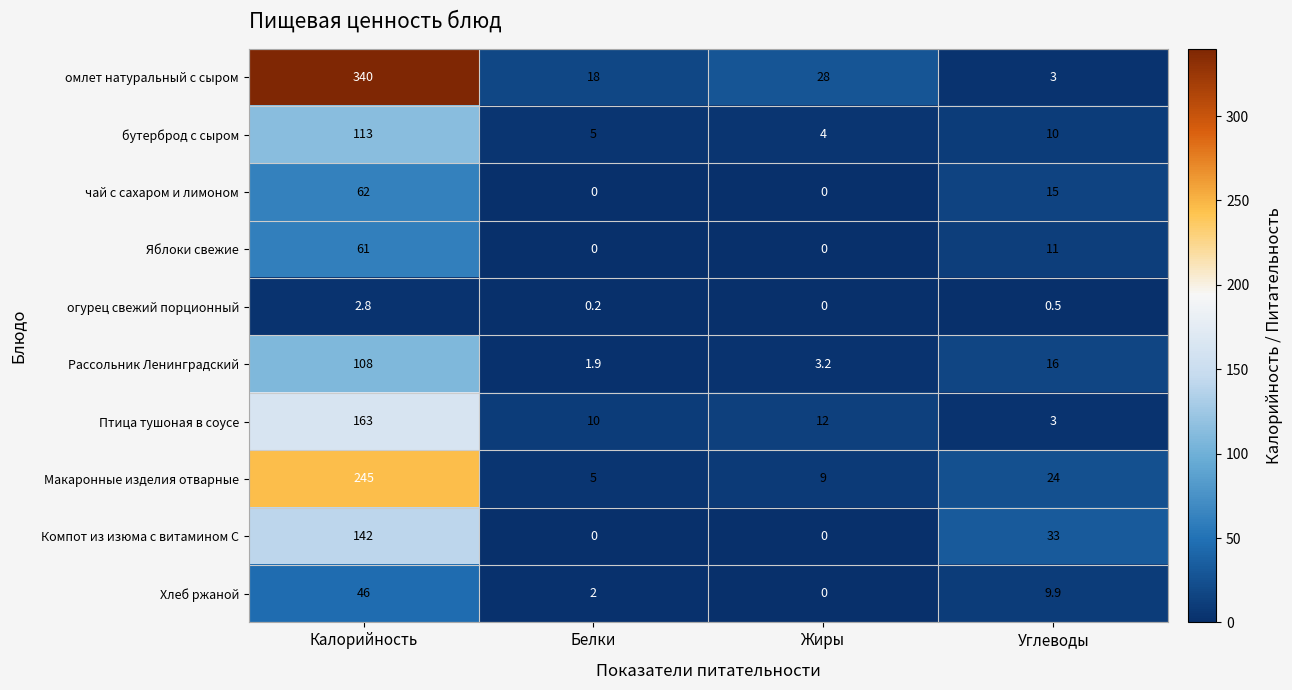

At which label is огурец свежий порционный closest to 1?

Углеводы